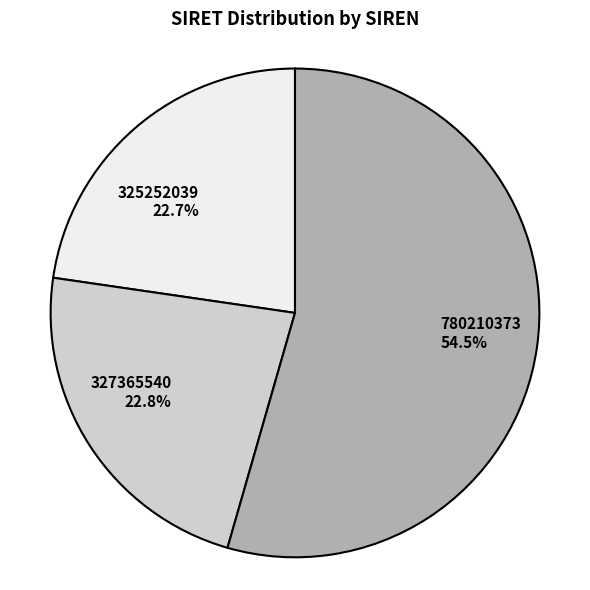

Approximately how many times larger is the value at 327365540 compared to 325252039?

1.0